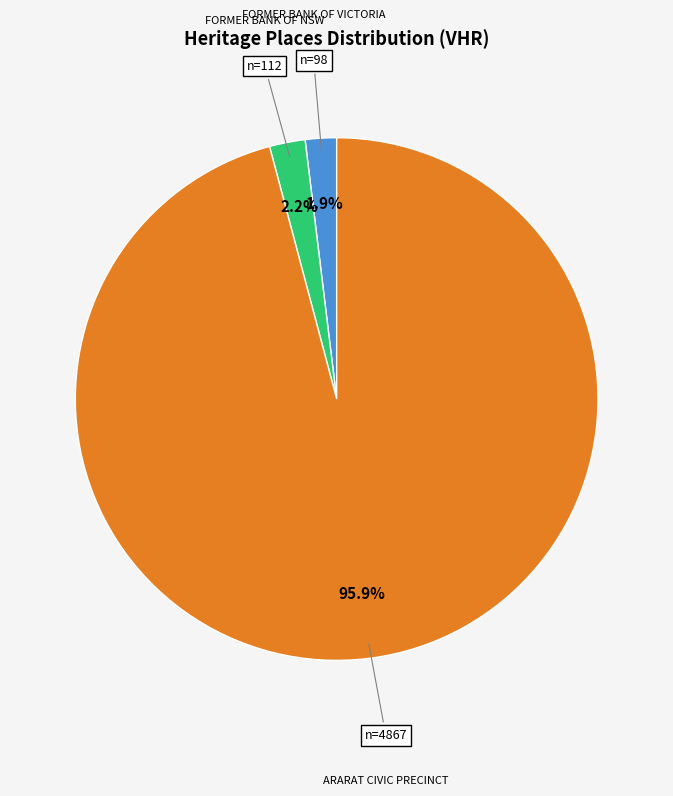

Is there a majority slice in this chart?

Yes